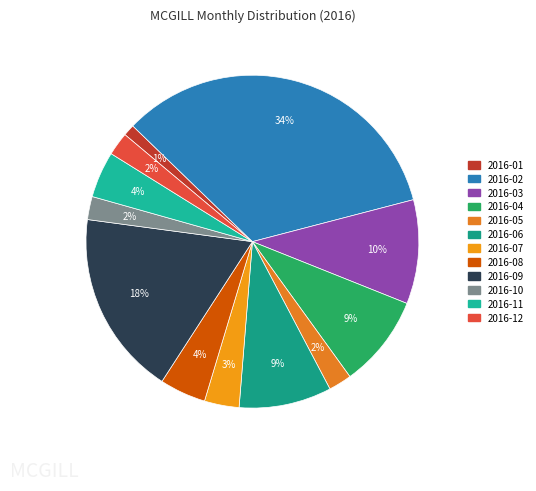

The 2016-01 slice represents 13% of the pie. True or false?

False